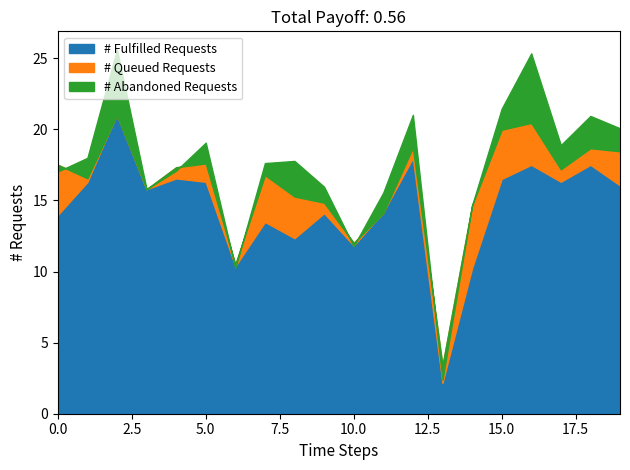

What is the lowest value of the # Fulfilled Requests series?

2.2